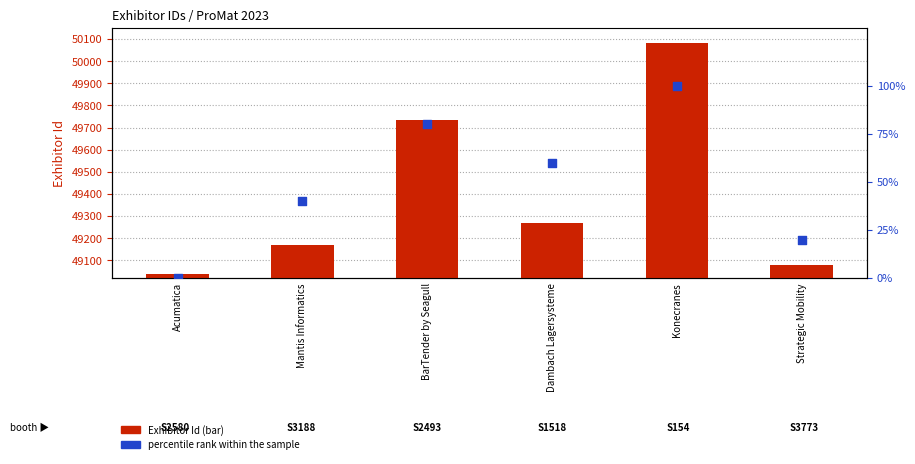

Is the value of Exhibitor Id at Konecranes greater than the value of percentile rank within the sample at Acumatica?

Yes